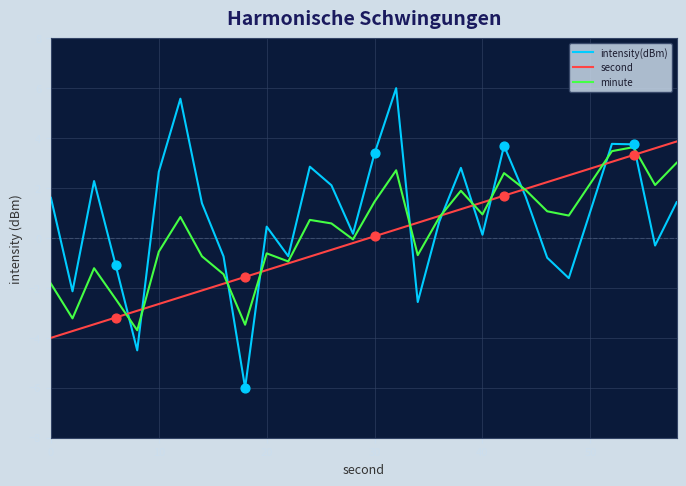

Which series has the largest range (max minus min)?

intensity(dBm)